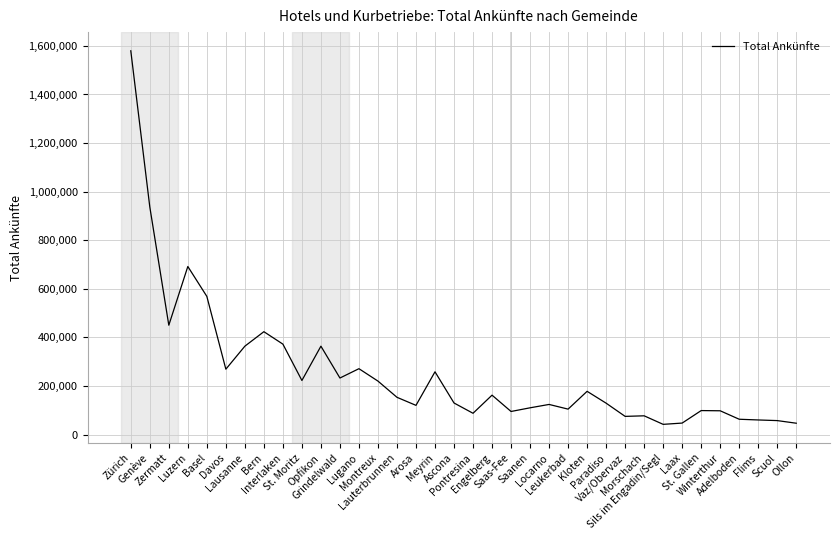

What is the difference between the maximum and minimum values?

1538033